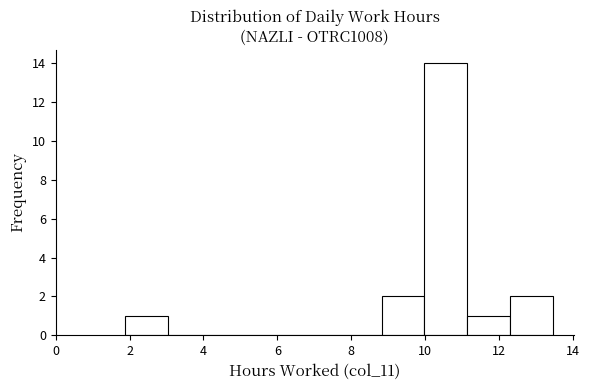

What is the height of the bar covering 12.2 to 13.4 on the x-axis? Neither the bar edges nor the heights are printed on the chart, so give them approximately, as read against the axes.

2